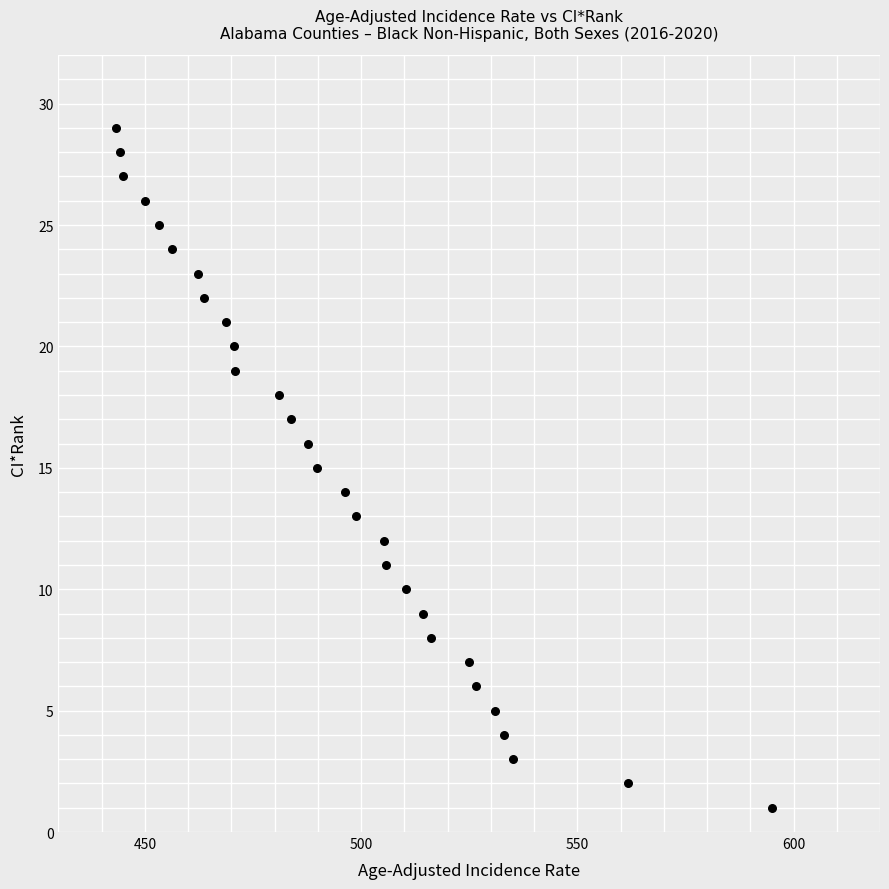

What is the range of Y values (max minus min)?

28